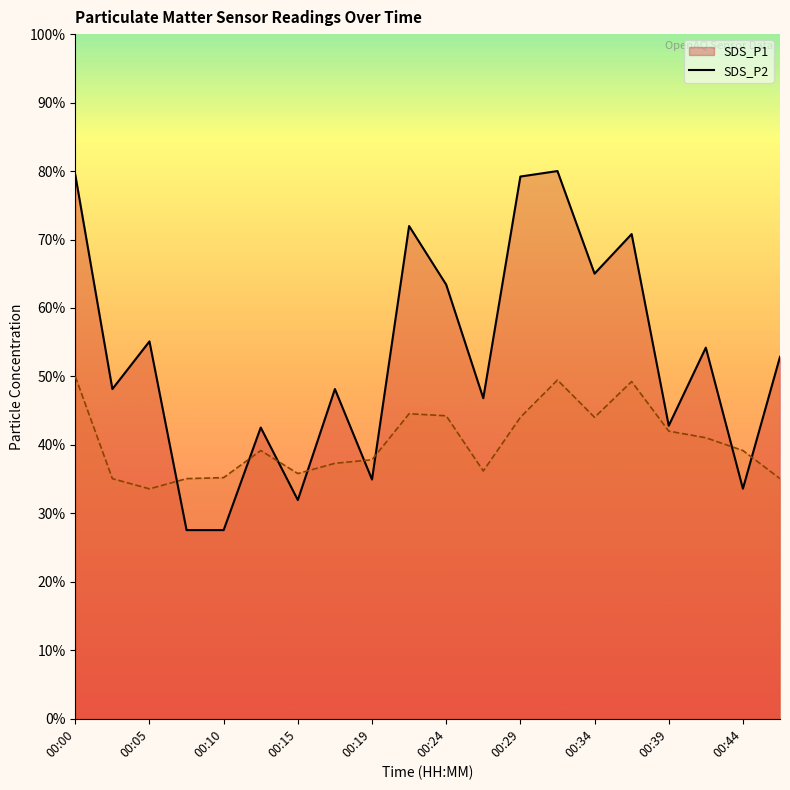

How many series are shown in this chart?

2